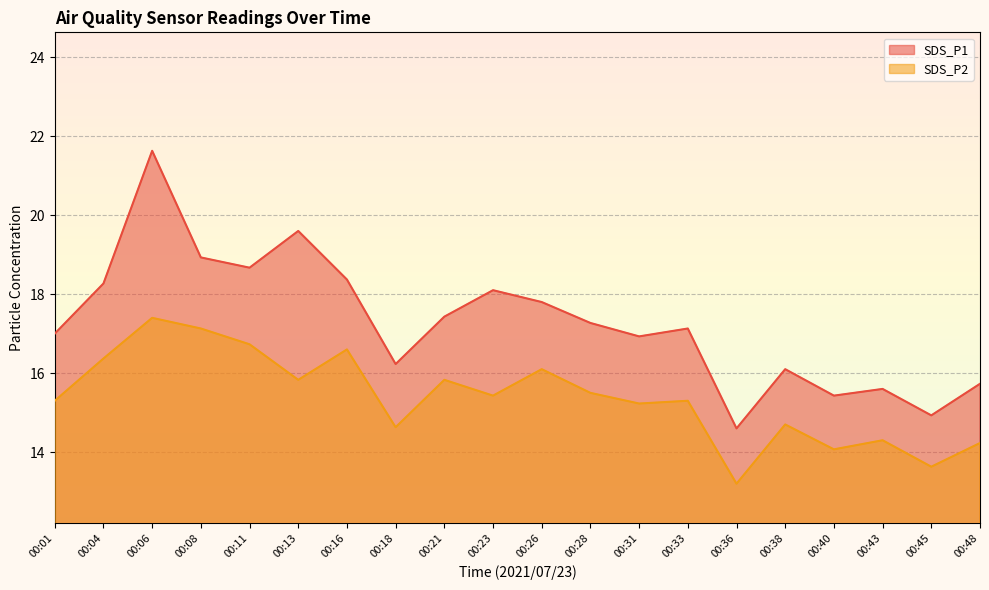

Reading left to right, extract all data points from this chart.

SDS_P1: 17.0	18.3	21.6	18.9	18.7	19.6	18.4	16.2	17.4	18.1	17.8	17.3	16.9	17.1	14.6	16.1	15.4	15.6	14.9	15.7
SDS_P2: 15.3	16.4	17.4	17.1	16.7	15.8	16.6	14.6	15.8	15.4	16.1	15.5	15.2	15.3	13.2	14.7	14.1	14.3	13.6	14.2